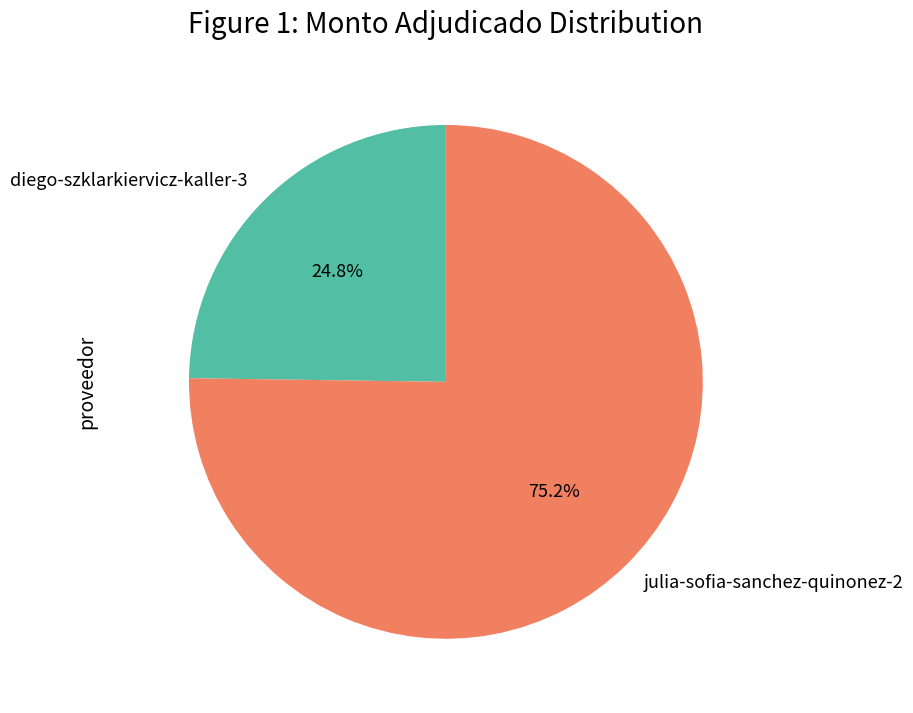

Is it true that diego-szklarkiervicz-kaller-3 is 10% of the pie?

False